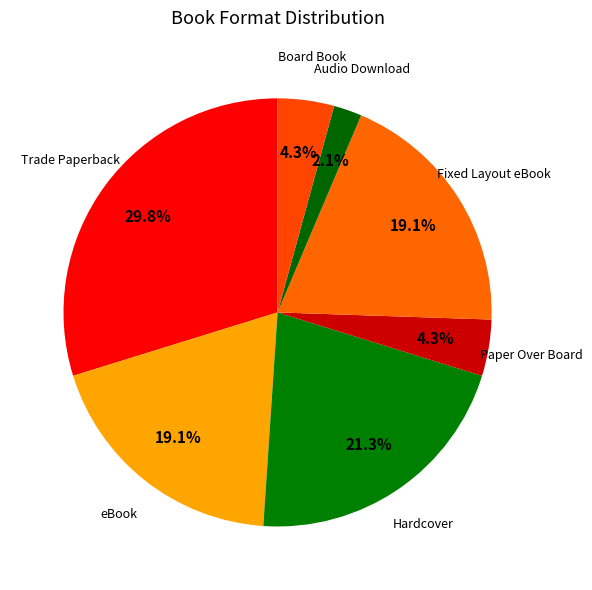

To the nearest percent, what is the average slice percentage?

14%